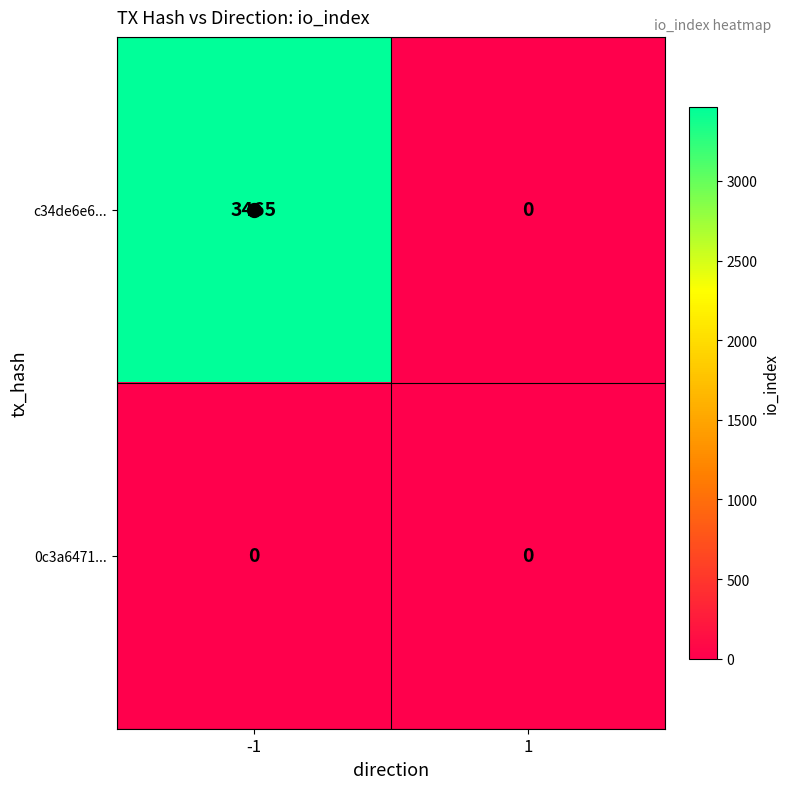

List the series in order of their peak value, lowest first.

0c3a6471..., c34de6e6...